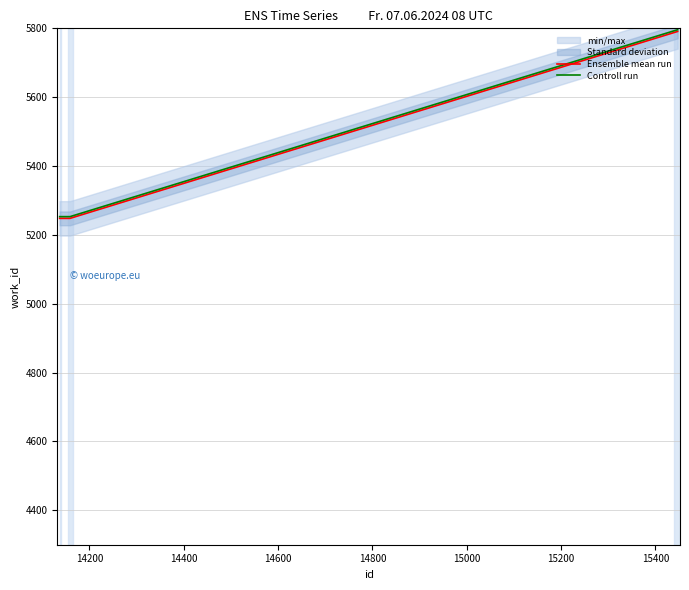

What is the highest value of the Ensemble mean run series?

5791